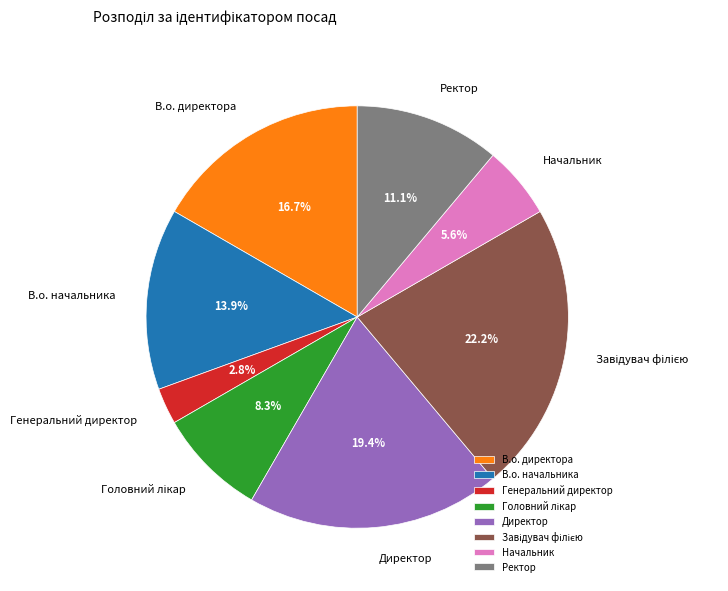

What portion of the pie excludes Начальник?

94.4%